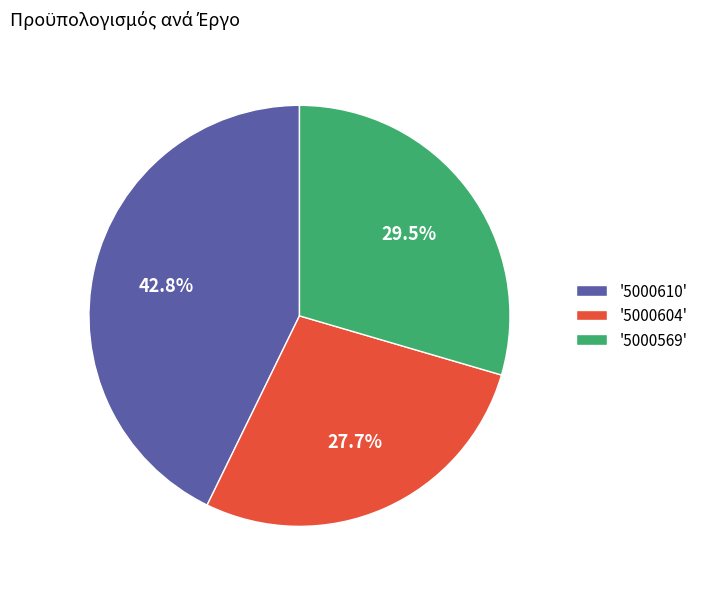

What is the smallest slice in the pie chart?

'5000604'